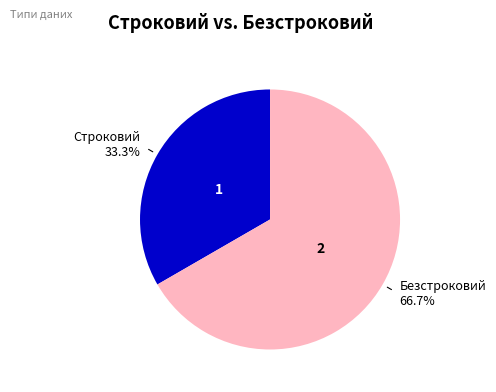

Is there any slice that represents more than half of the pie?

Yes